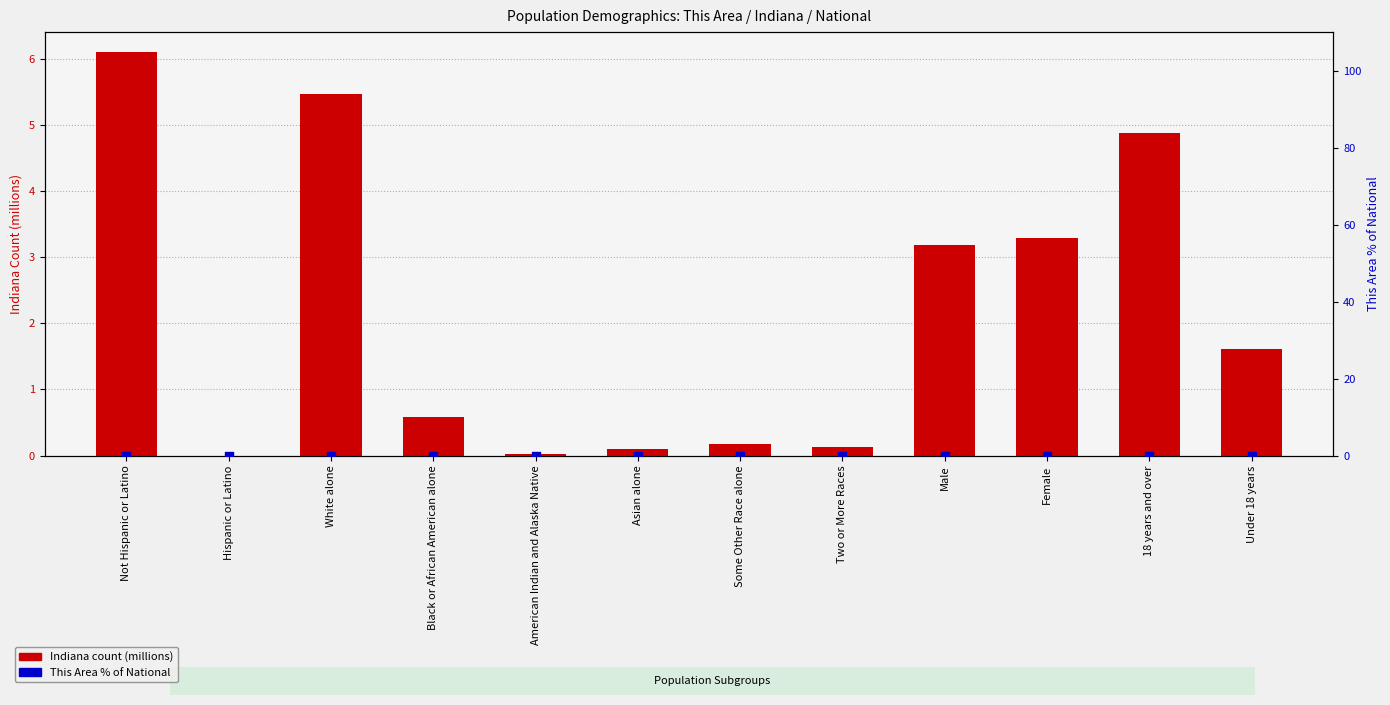

Which series has the largest total across all categories?

Indiana count (millions)